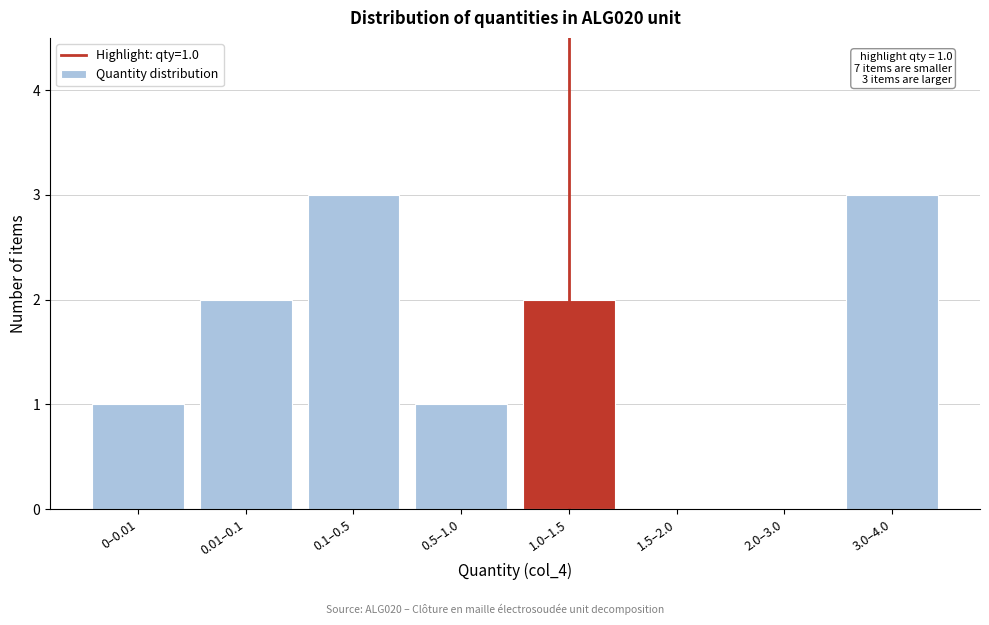

Reading left to right, extract all data points from this chart.

0–0.01=1	0.01–0.1=2	0.1–0.5=3	0.5–1.0=1	1.0–1.5=2	1.5–2.0=0	2.0–3.0=0	3.0–4.0=3